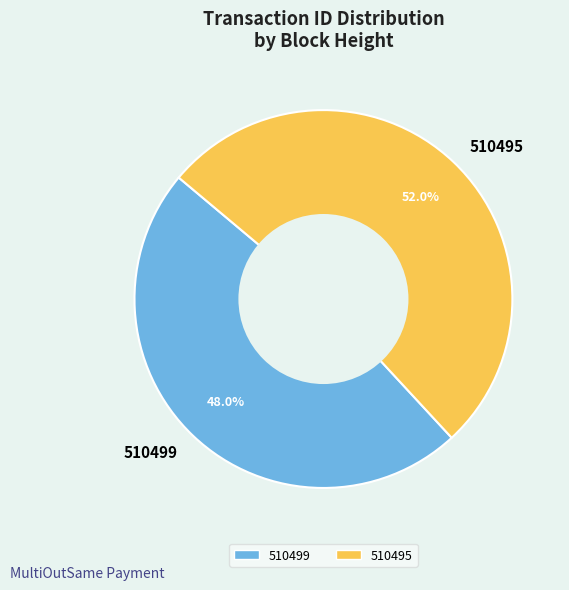

What percentage is the 510495 slice, to the nearest percent?

52%